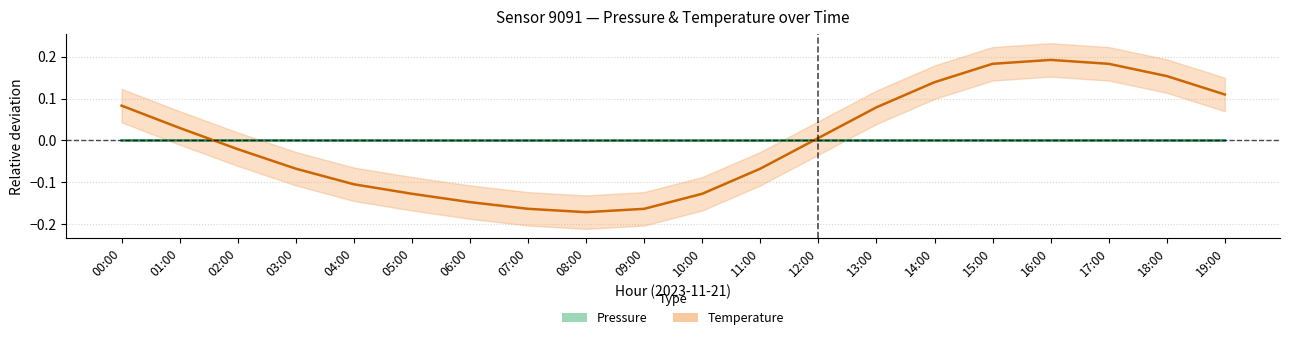

Rank the categories by Temperature value from highest to lowest.

16:00, 15:00, 17:00, 18:00, 14:00, 19:00, 00:00, 13:00, 01:00, 12:00, 02:00, 03:00, 11:00, 04:00, 05:00, 10:00, 06:00, 07:00, 09:00, 08:00